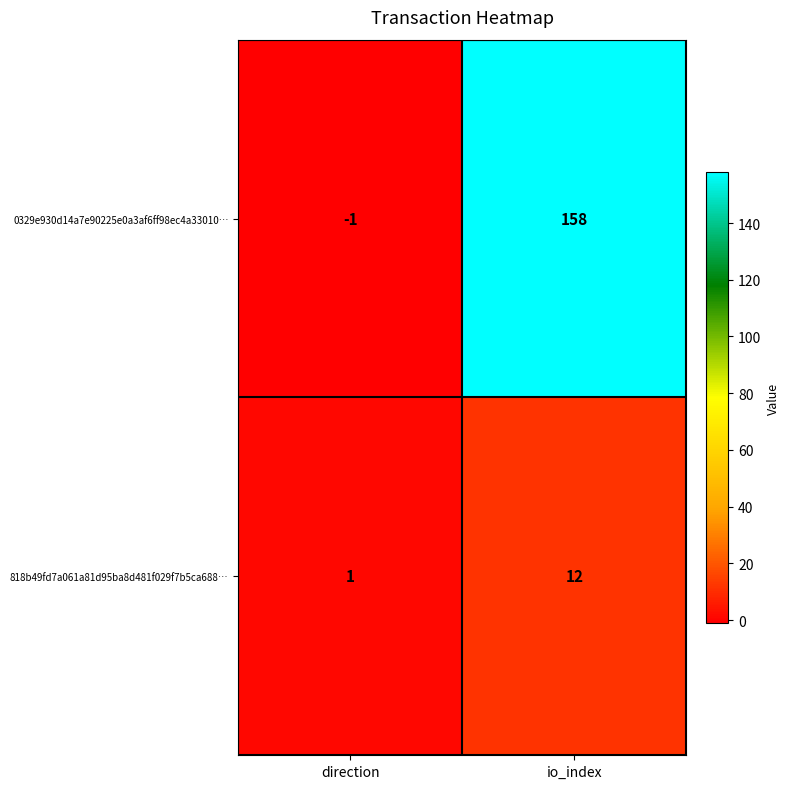

Is it true that 0329e930d14a7e90225e0a3af6ff98ec4a33010… equals -2 at direction?

False